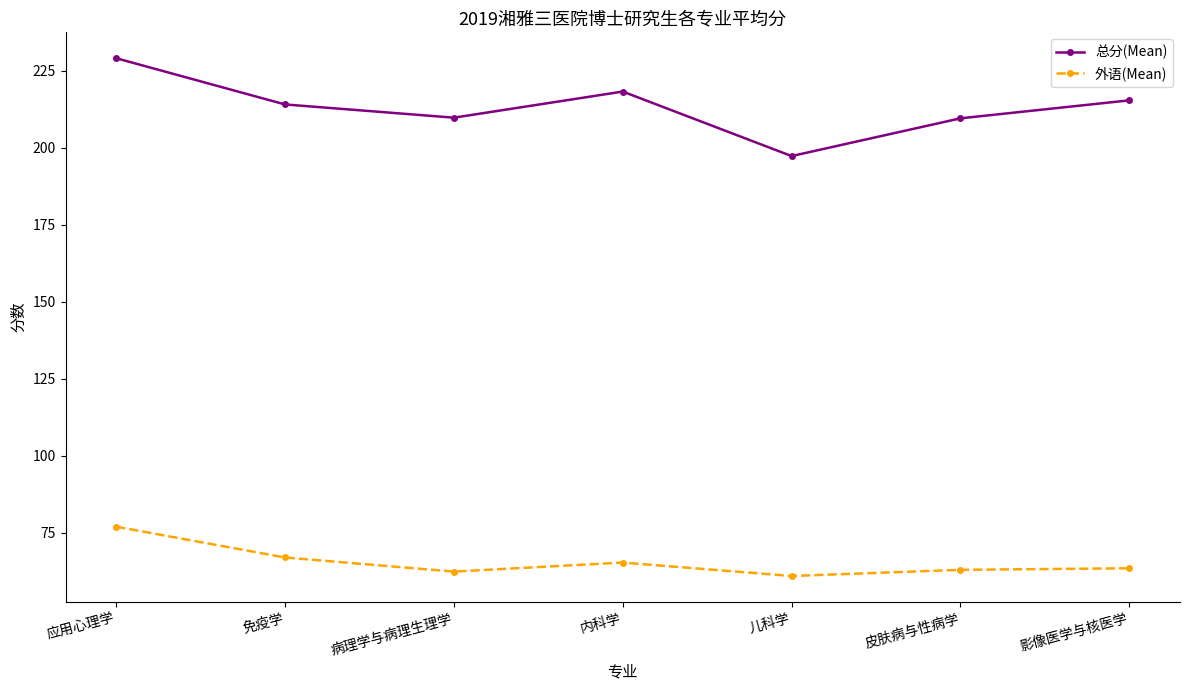

True or false: 外语(Mean) has a value of 62.4 at 病理学与病理生理学.

True